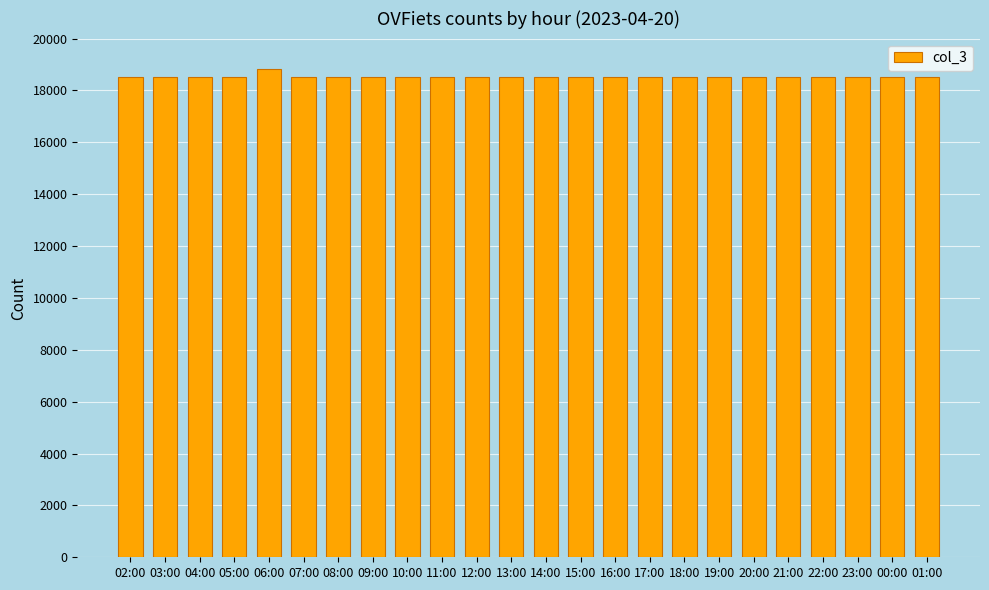

What is the sum of the values at 05:00 and 18:00?

37050